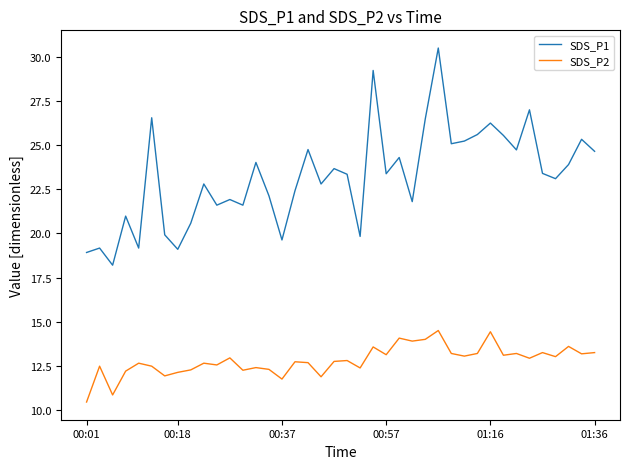

True or false: SDS_P1 and SDS_P2 intersect in this chart.

False